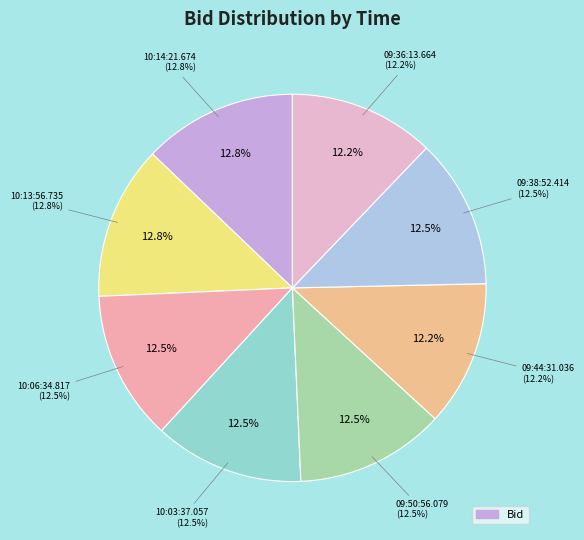

Does 10:13:56.735 represent more than half of the total?

No